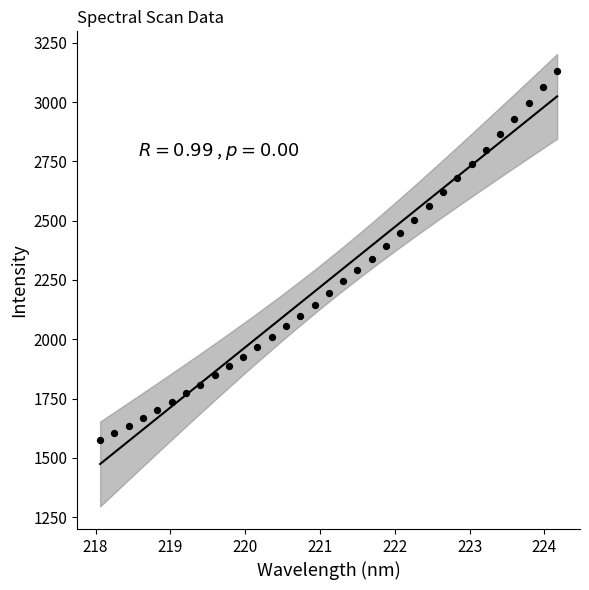

What is the range of X values (max minus min)?

6.1